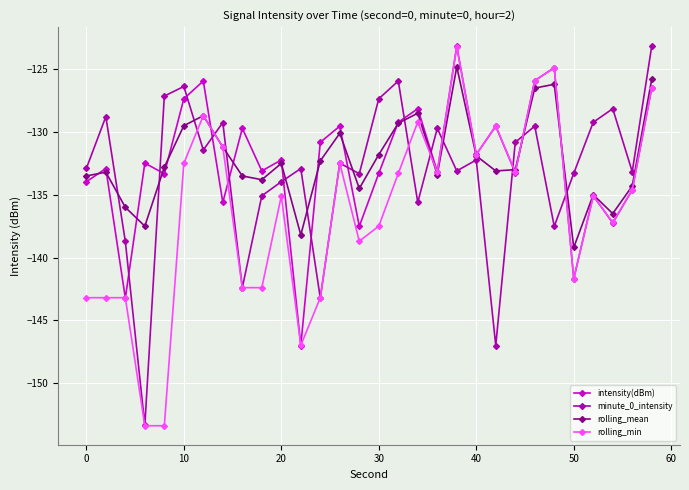

What is the highest value of the rolling_min series?

-123.2